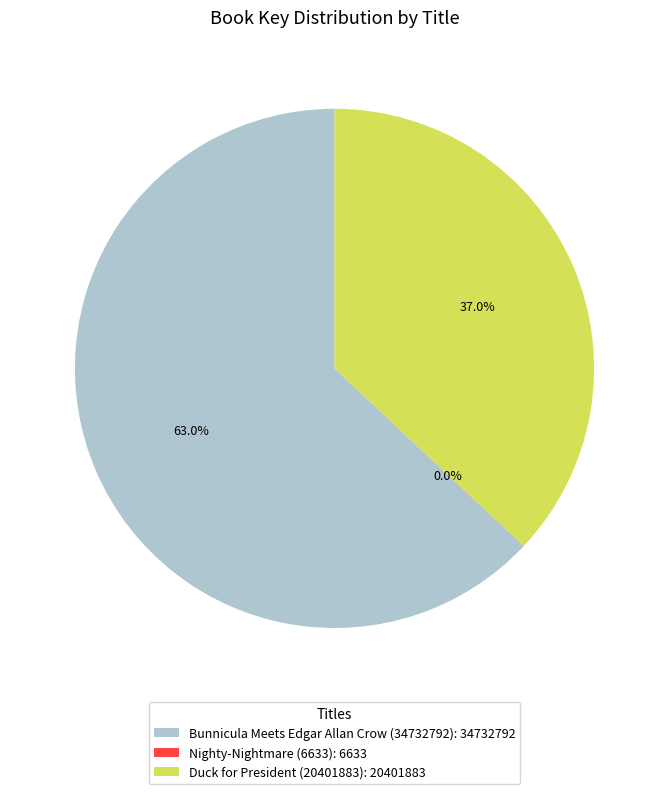

Does any single category account for the majority?

Yes